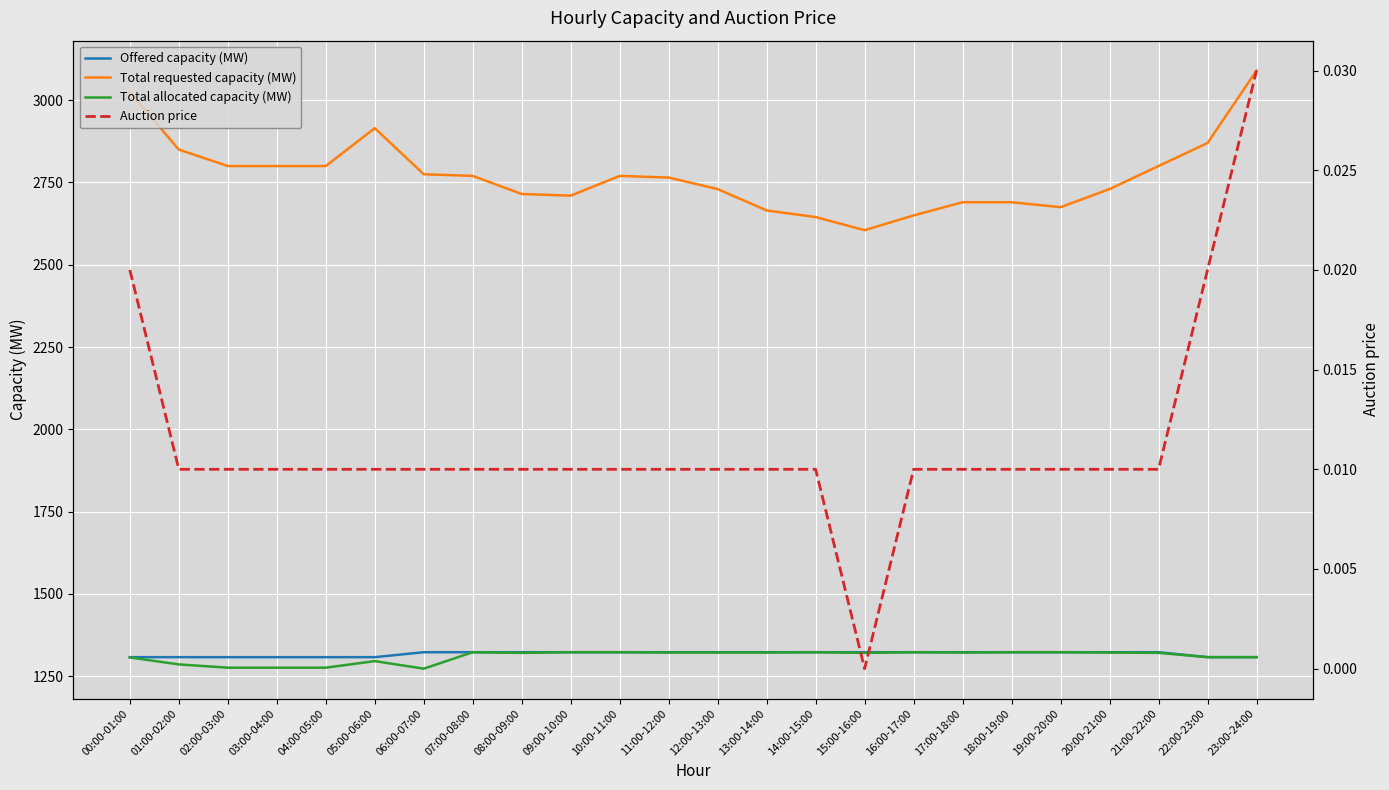

True or false: Total allocated capacity (MW) and Total requested capacity (MW) intersect in this chart.

False